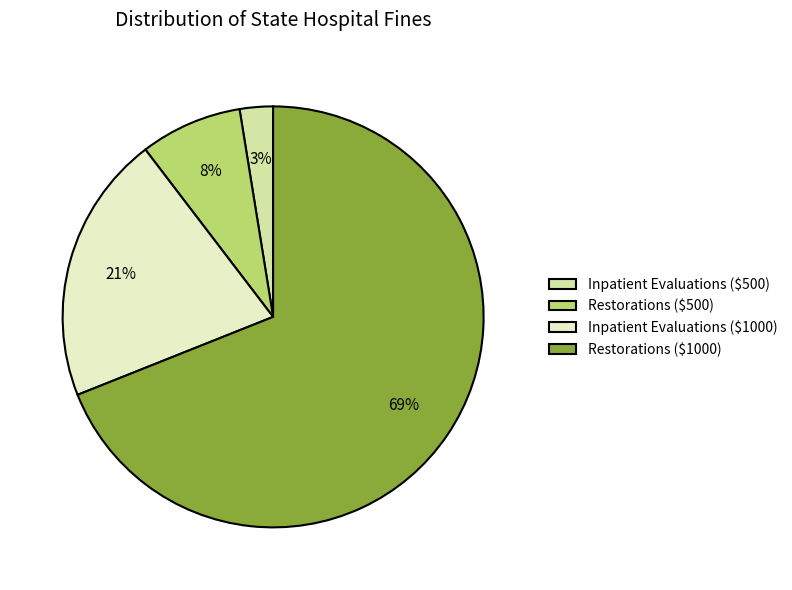

Does Inpatient Evaluations ($500) represent more than half of the total?

No